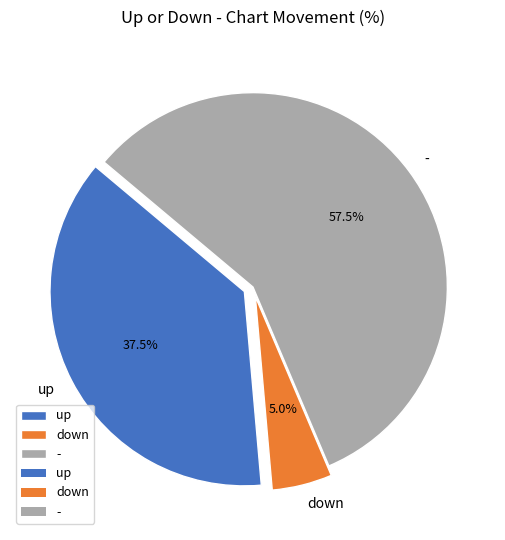

How many segments does this pie chart have?

3